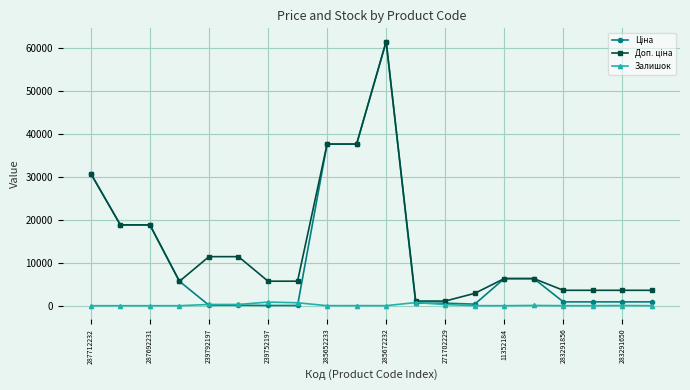

What is the greatest value displayed?

61434.3